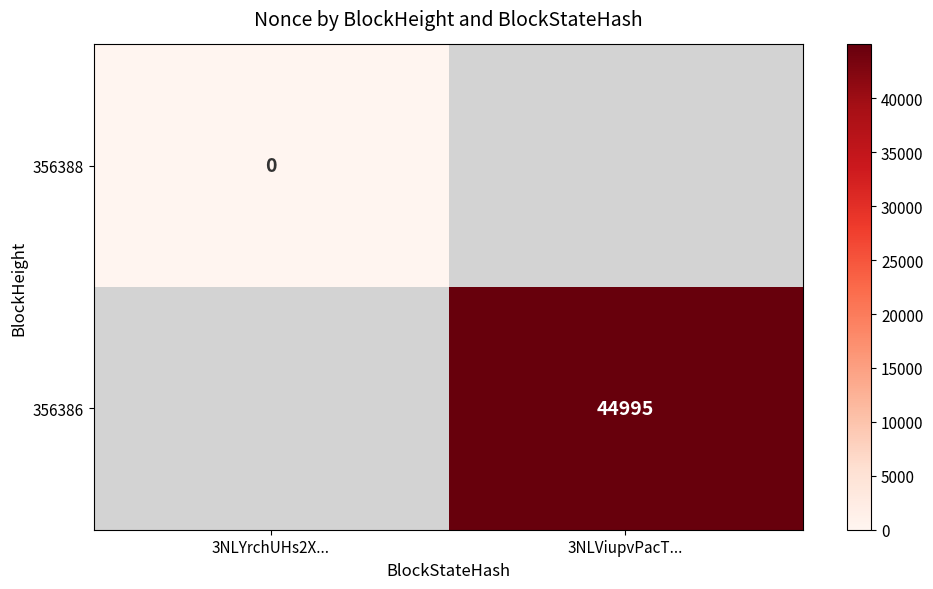

Is it true that 356386 equals 25233 at 3NLViupvPacT...?

False